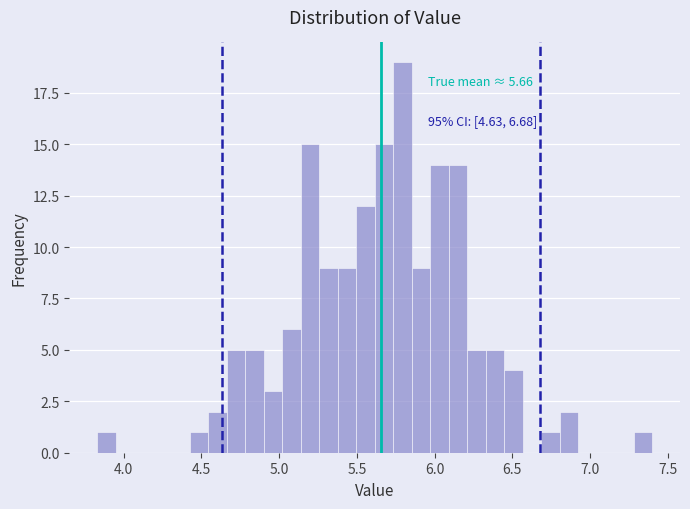

Around what value on the x-axis is the tallest bar? Give the approximate position of its centre, as read against the axis.

5.80